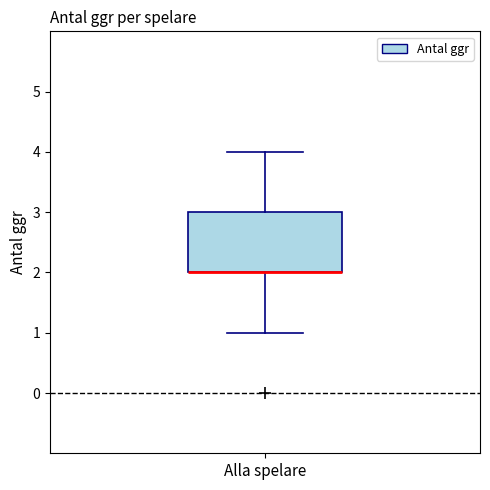

Where is the upper edge of the box for Alla spelare on the y-axis? The values are not printed on the chart, so give them approximately, as read against the axis.

3